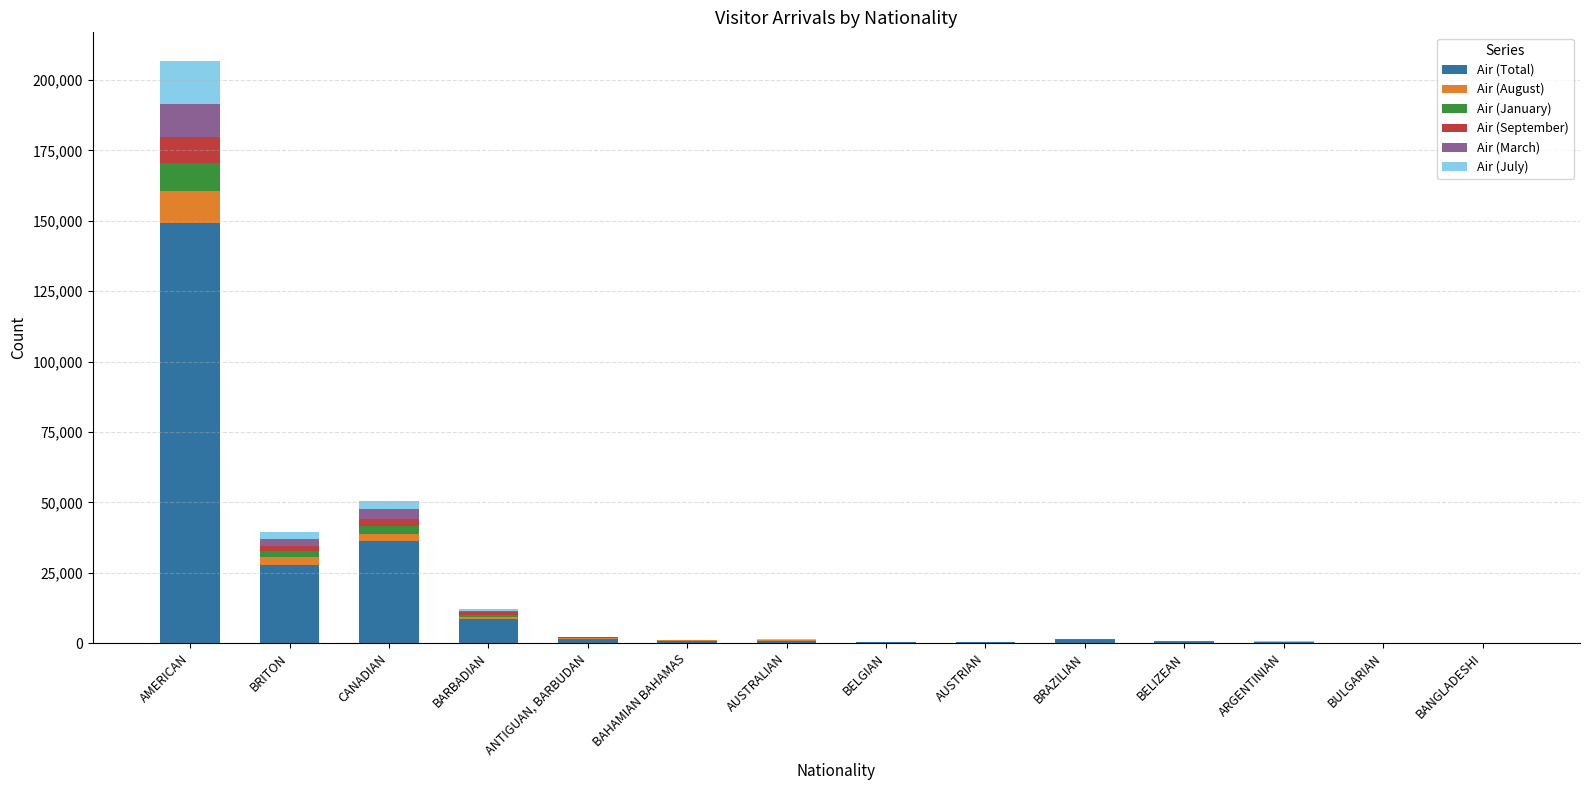

At which category is the sum across all series the highest?

AMERICAN